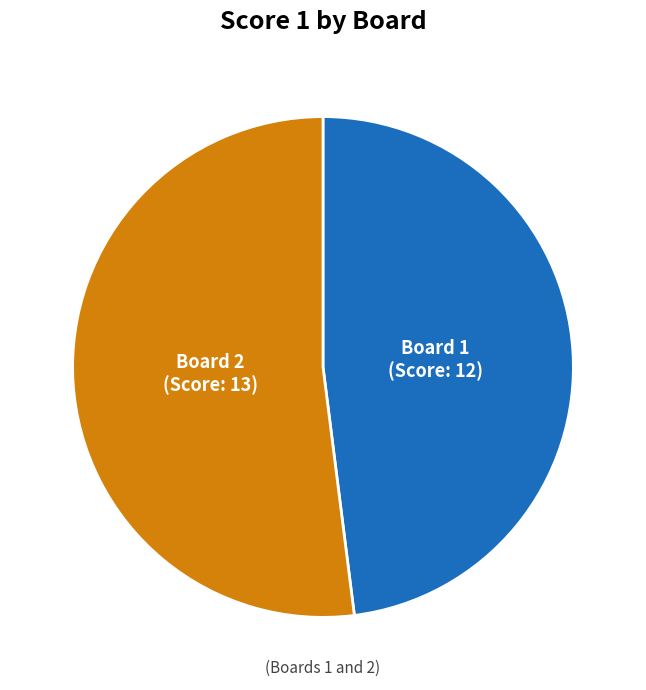

Is the sum of Board 2 and Board 1 greater than half?

Yes